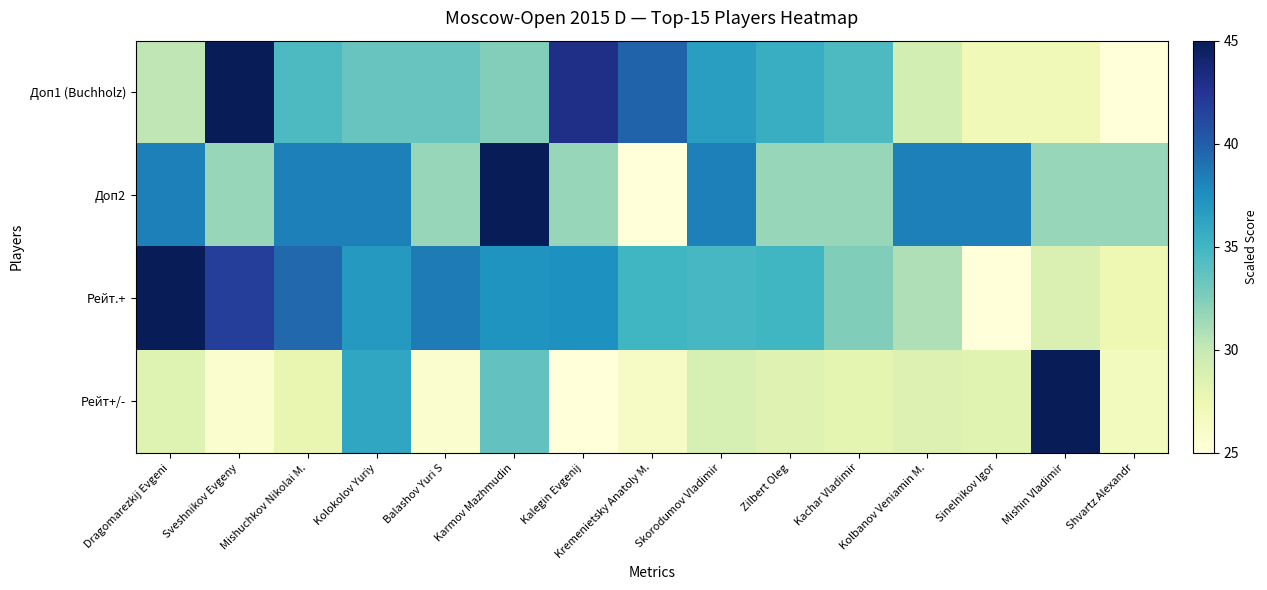

What is the maximum value shown in the chart?

45.0